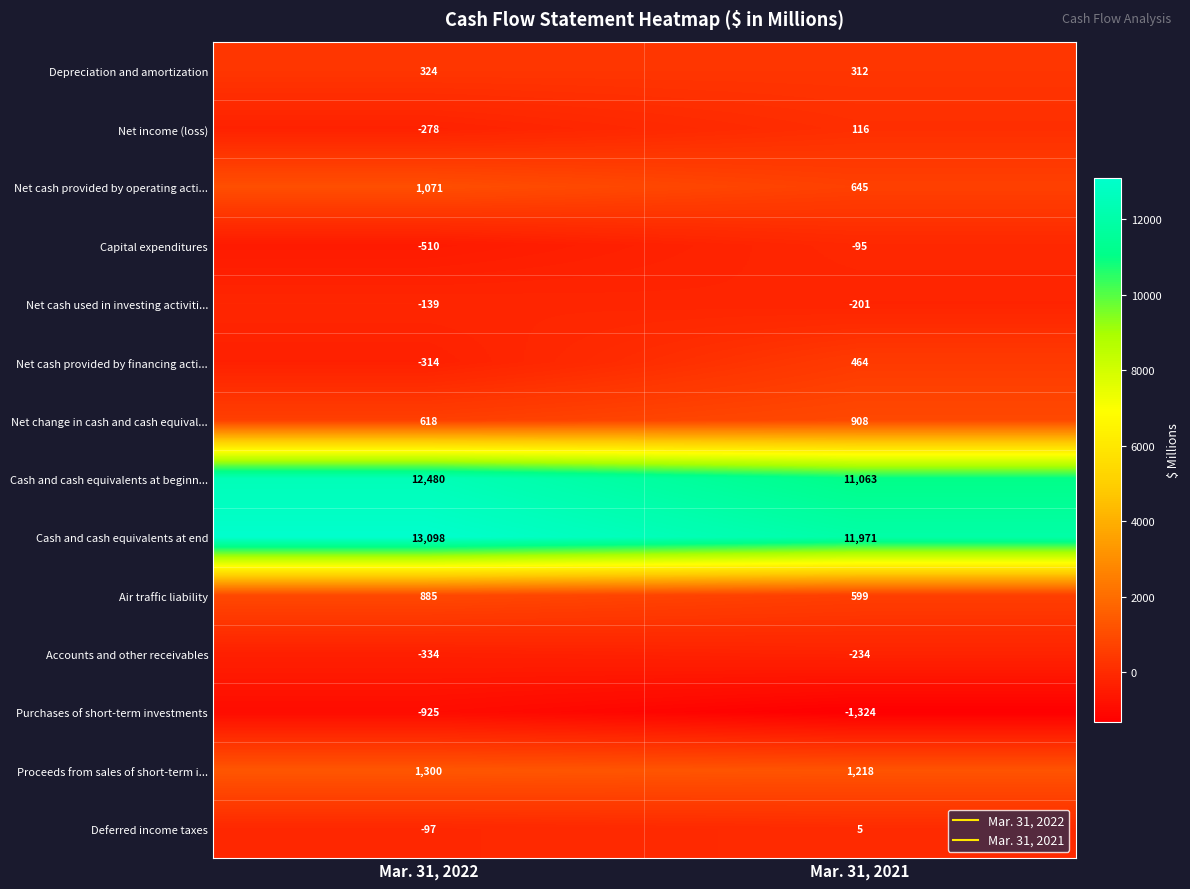

Which series changed the most between Mar. 31, 2022 and Mar. 31, 2021?

Cash and cash equivalents at beginn...